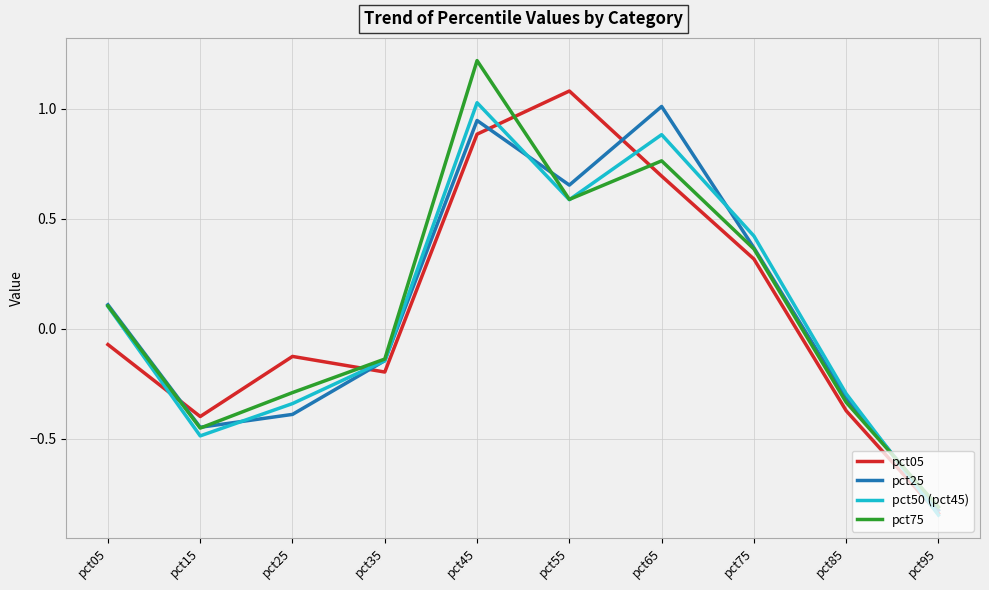

Which series changed the most between pct45 and pct75?

pct75